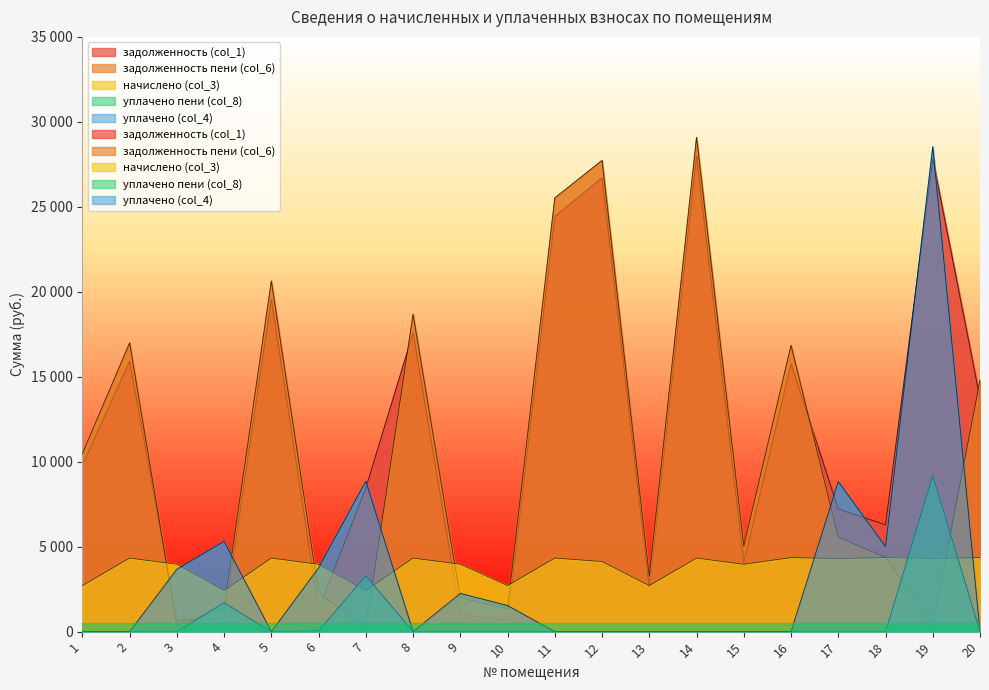

Rank the categories by задолженность пени (col_6) value from highest to lowest.

14, 12, 11, 5, 8, 2, 16, 20, 1, 17, 15, 18, 13, 6, 9, 4, 10, 19, 3, 7